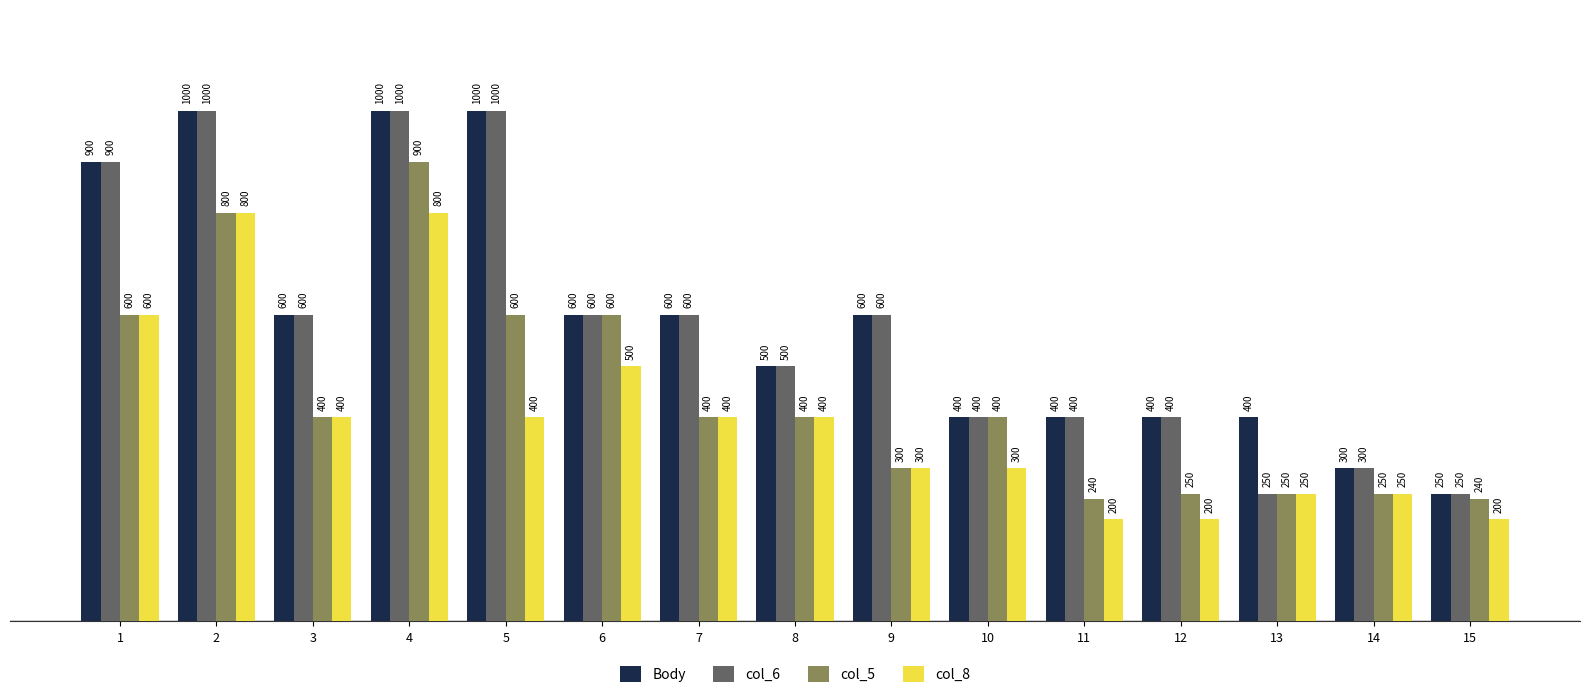

What are all the series names shown in the legend?

Body, col_6, col_5, col_8